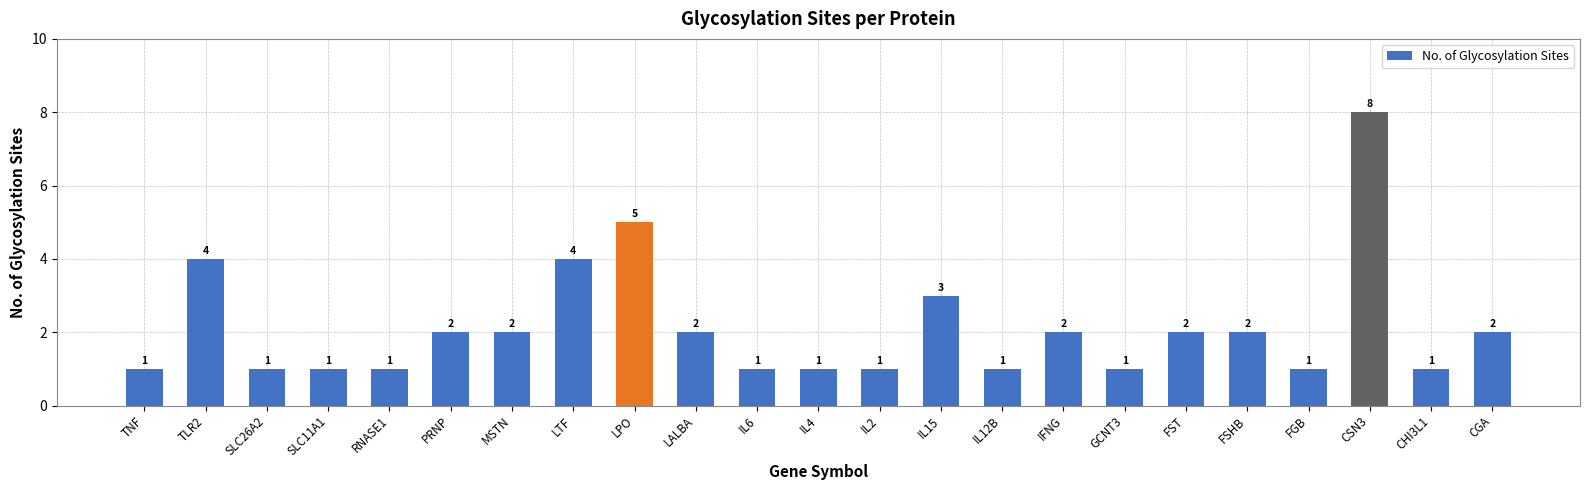

How many categories are shown in the chart?

23